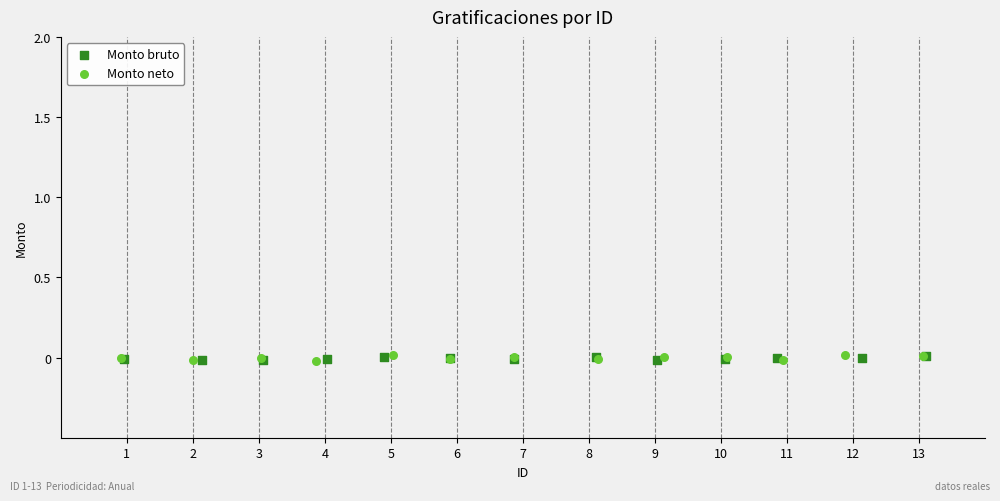

Which series has the widest spread of Y values?

Monto neto